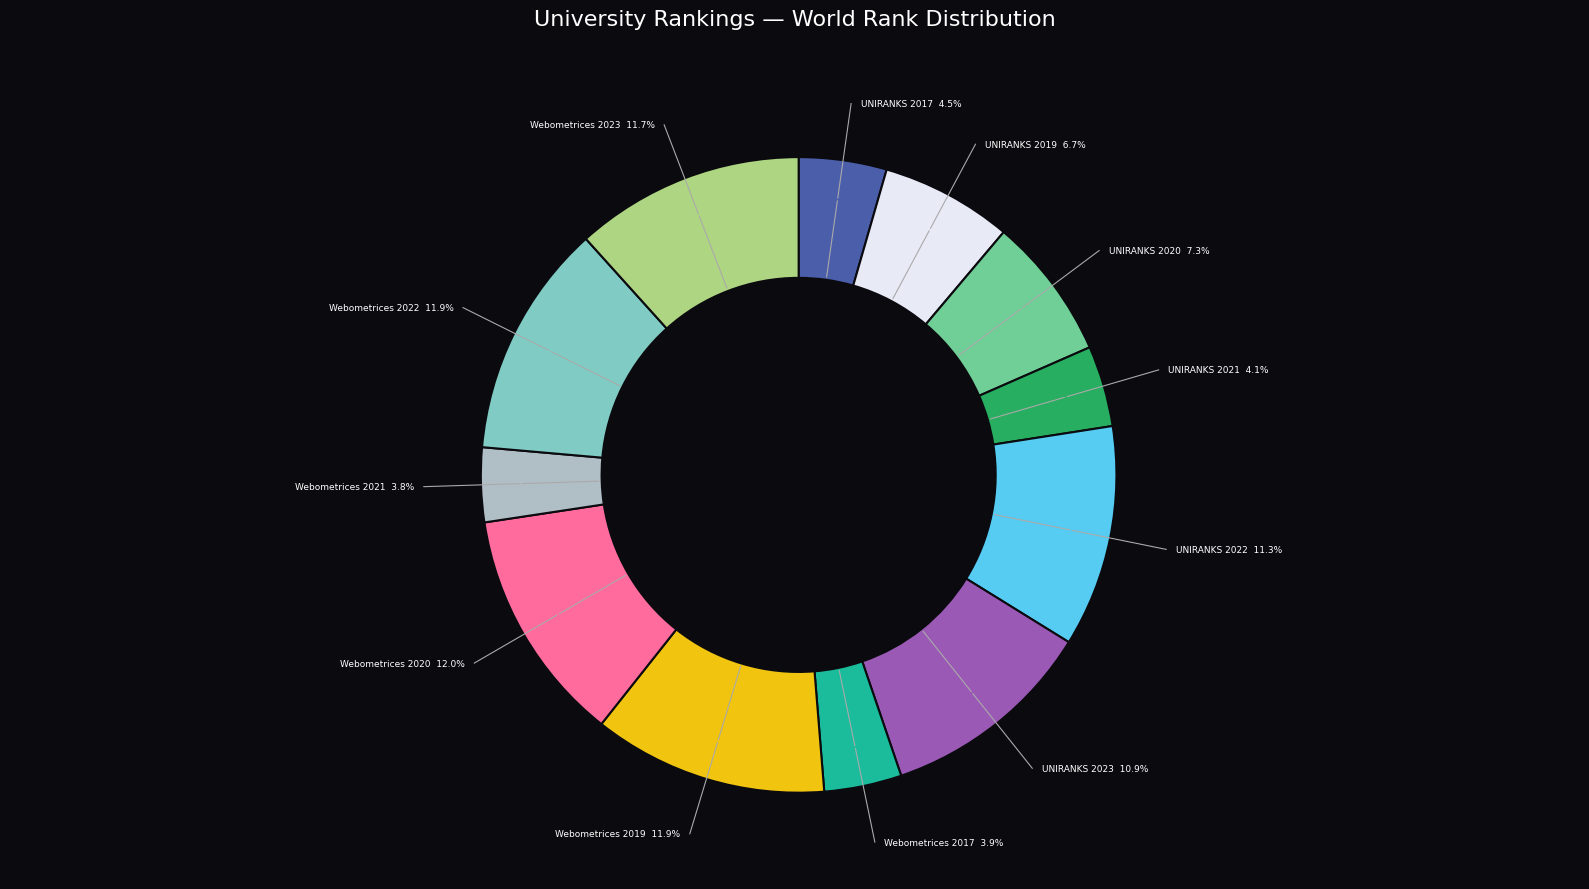

Is there any slice that represents more than half of the pie?

No